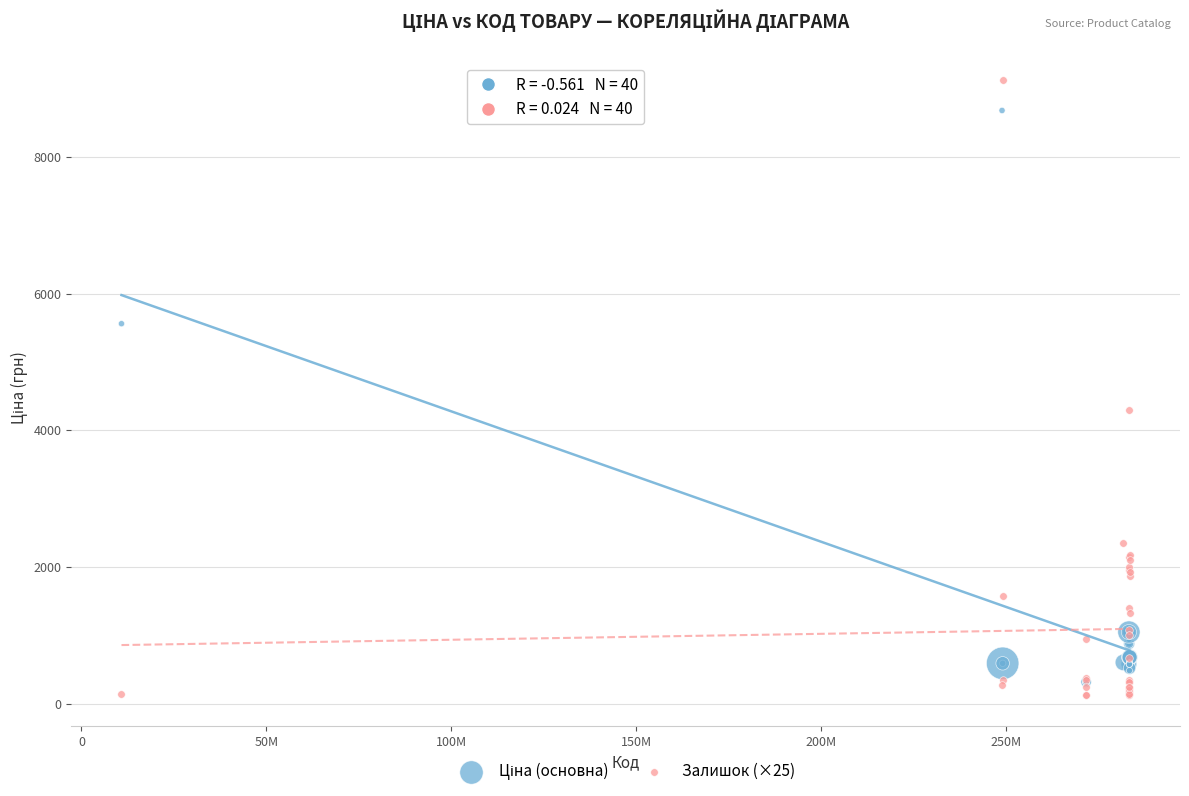

Across all series, what Y value is closest to 4625?

4300.0